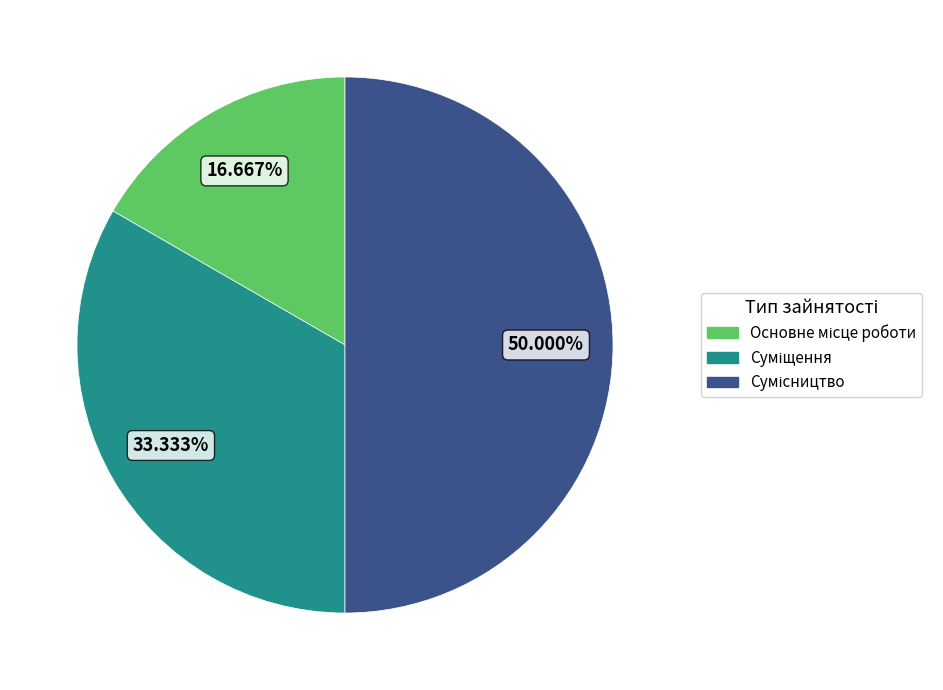

How many slices are in this pie chart?

3